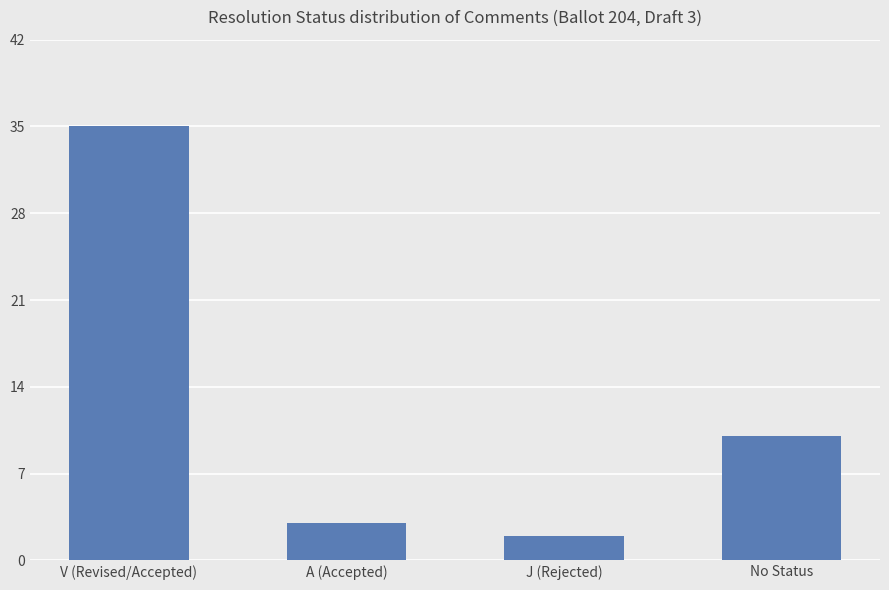

Reading left to right, what are all the values shown in this chart?

35	3	2	10